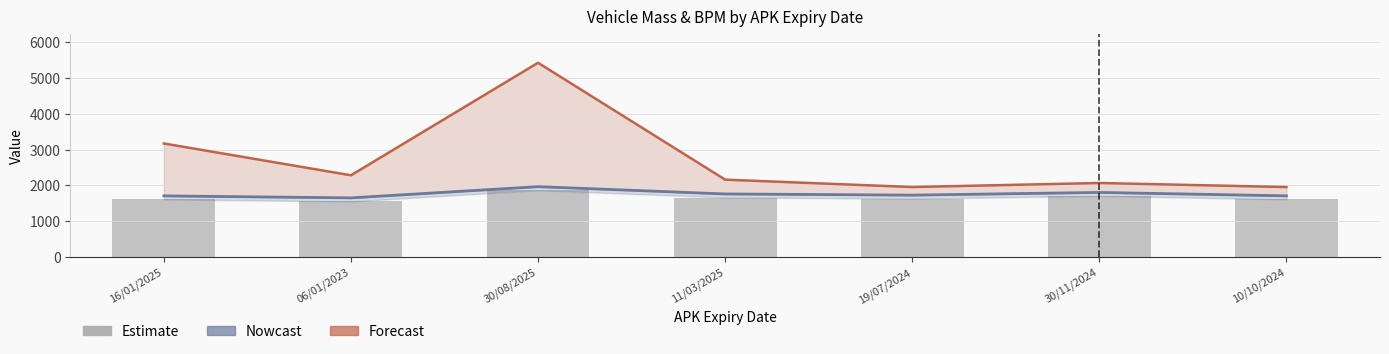

Reading left to right, transcribe all the data shown in this chart.

massa_rijklaar_line: 1709.0	1653.0	1966.0	1763.0	1730.0	1805.0	1710.0
bruto_bpm_line: 3172.2	2283.3	5424.8	2162.0	1955.8	2068.7	1955.2
massa_ledig_voertuig: 1609.0	1553.0	1866.0	1663.0	1630.0	1705.0	1610.0